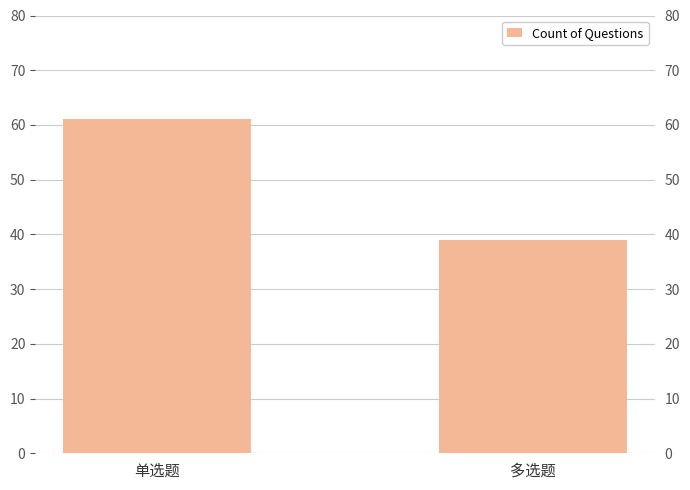

What is the value of the 1st bar from the left?

61